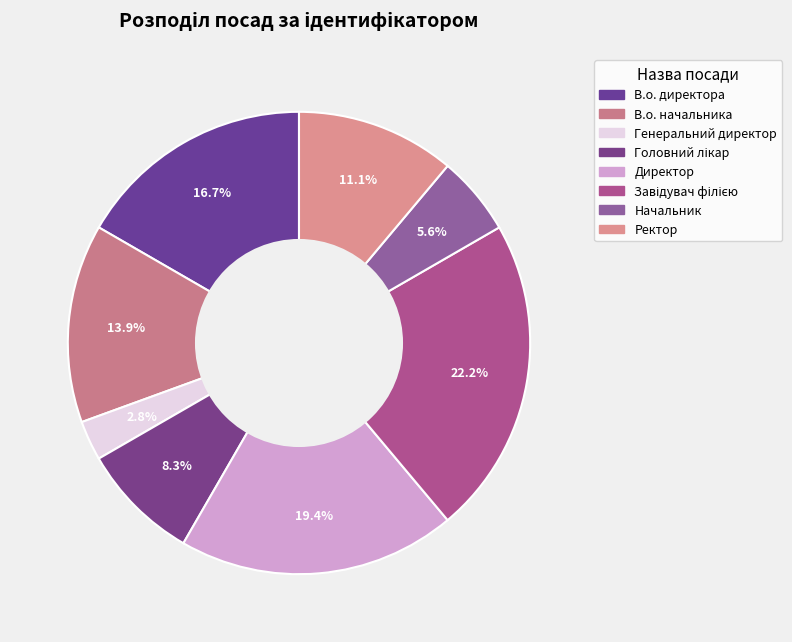

The Ректор slice represents 1% of the pie. True or false?

False